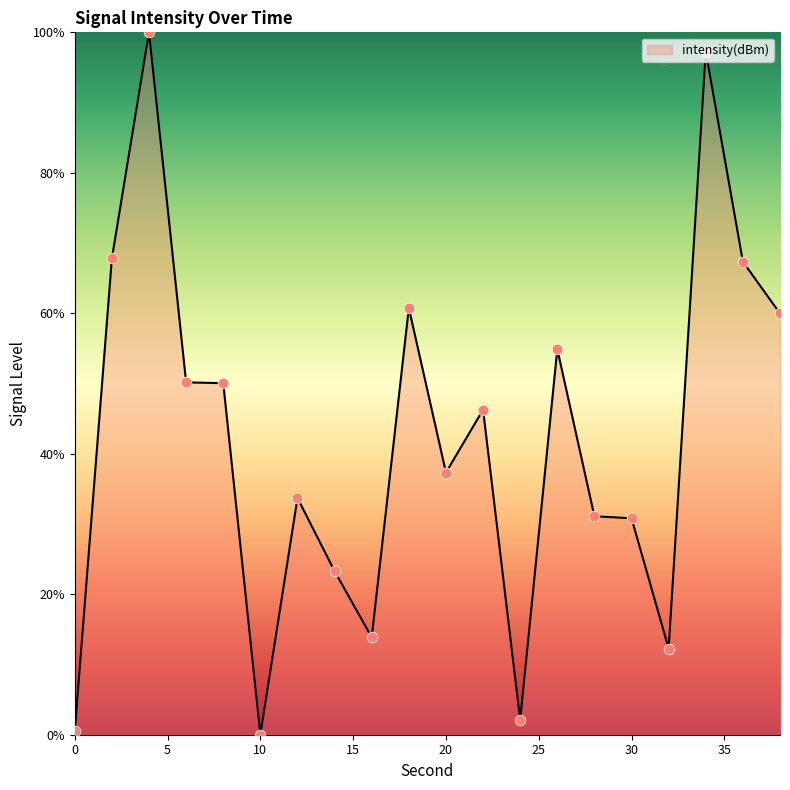

What is the greatest value displayed?

100.0